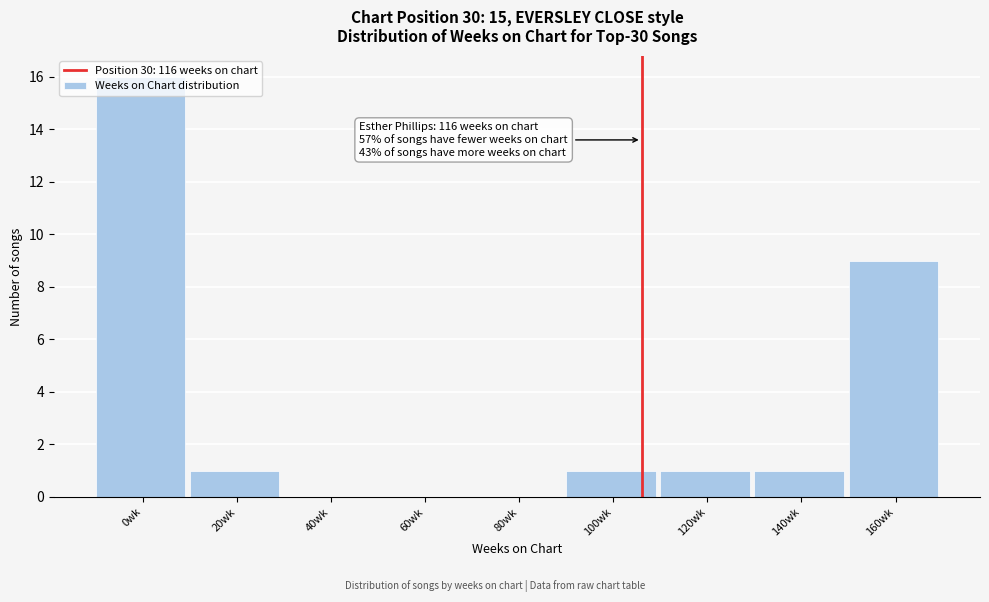

What is the change in value from 100wk to 160wk?

+8